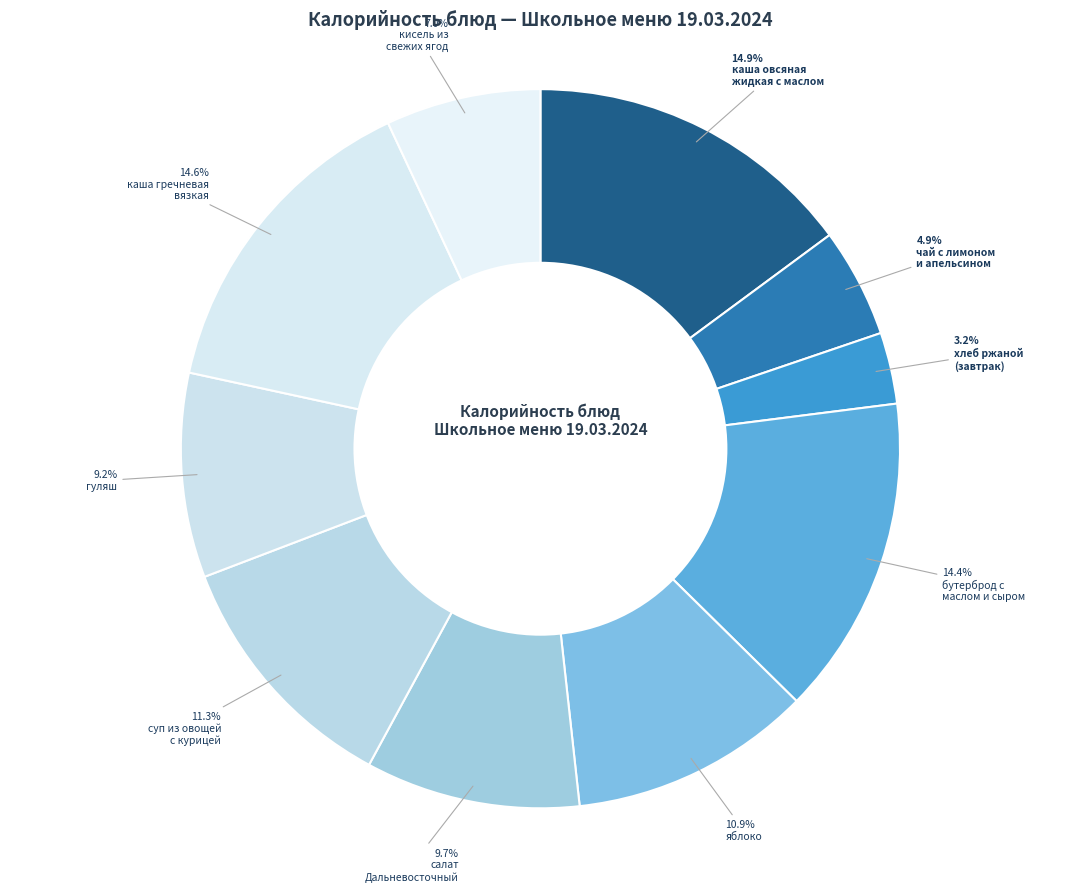

Count the number of slices in the pie.

10